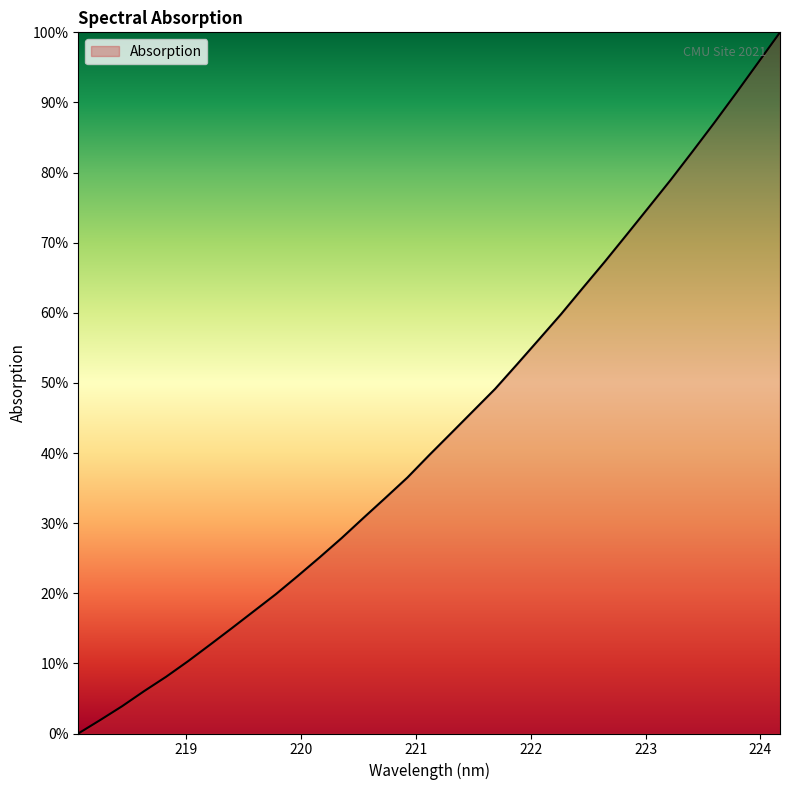

What is the greatest value displayed?

100.0